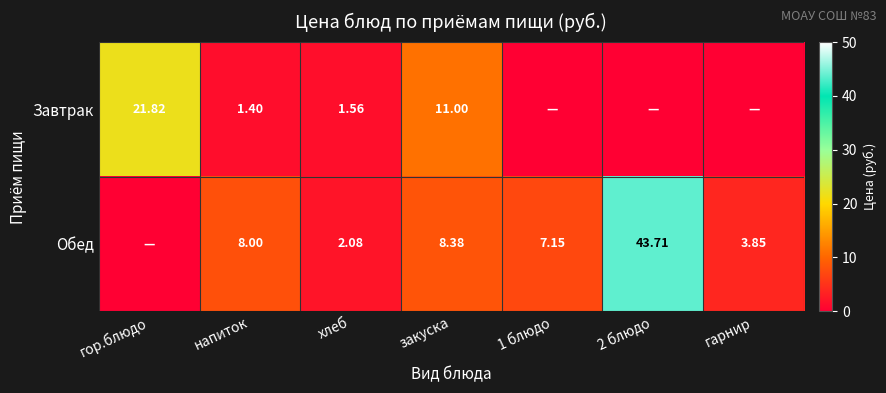

At which label does Завтрак first exceed 1?

гор.блюдо